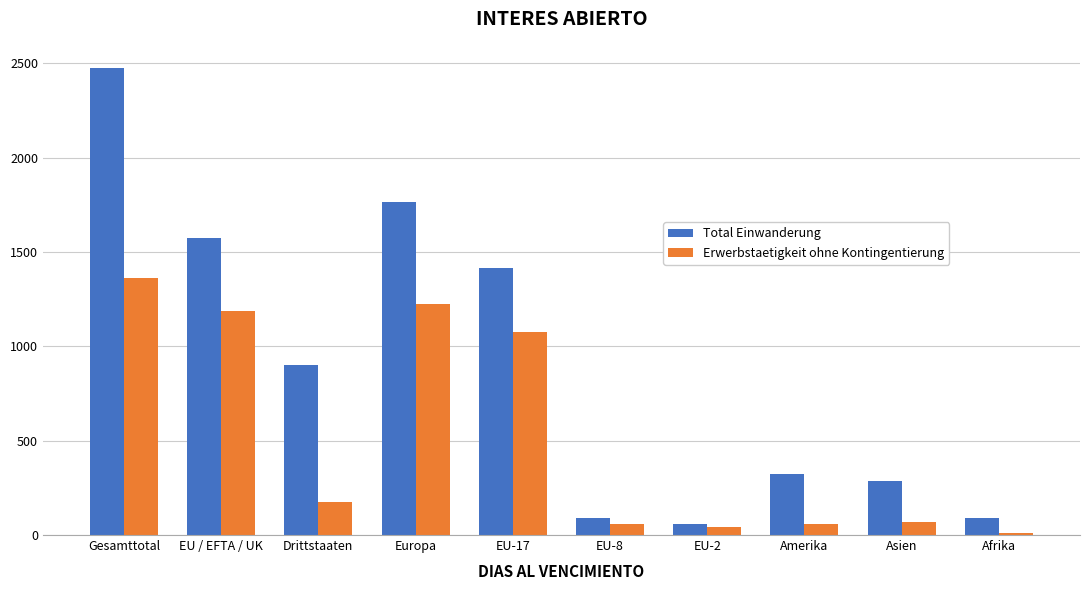

What is the difference between the second highest and minimum values in the Total Einwanderung series?

1705